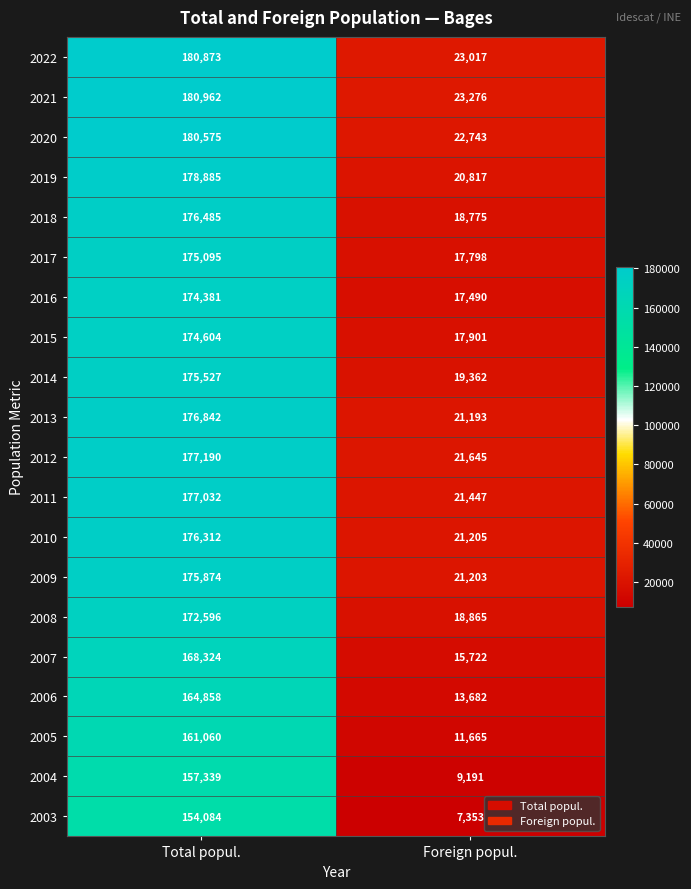

What is the sum of all 2008 values?

191461